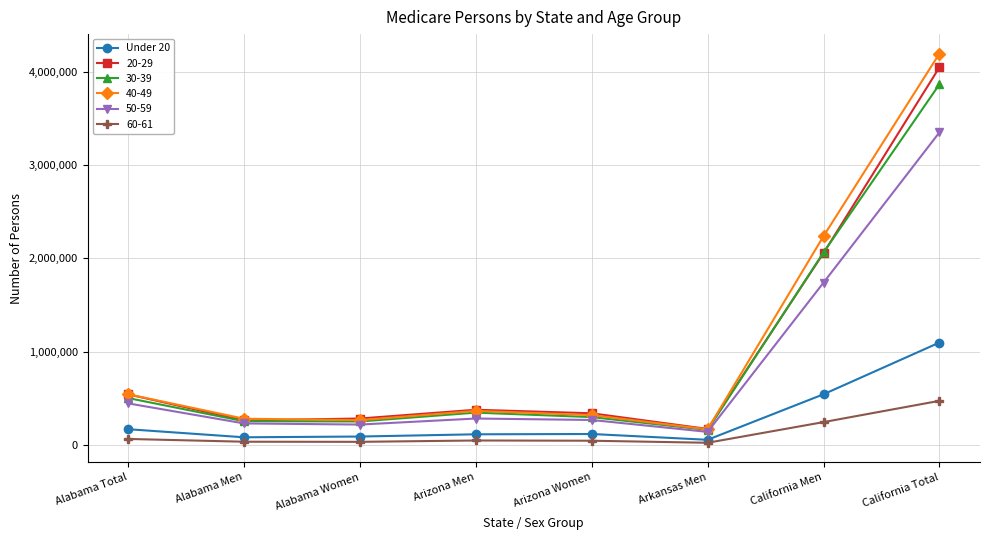

What is the label of the 6th point from the right?

Alabama Women